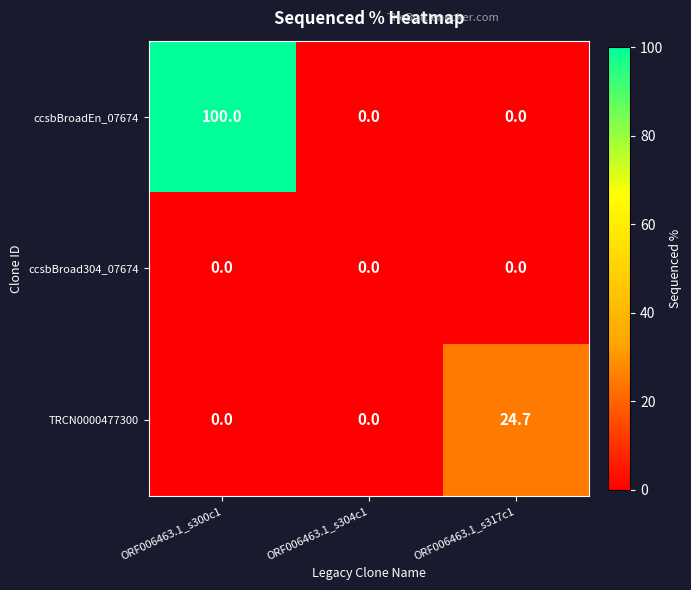

Count the number of data series in this chart.

3